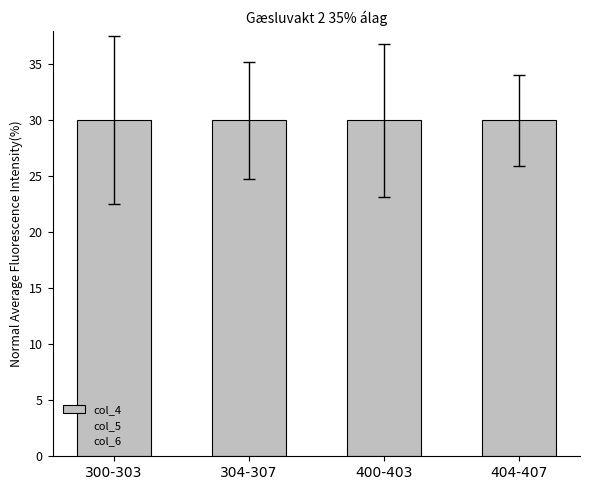

Between 400-403 and 300-303, which is larger?

400-403